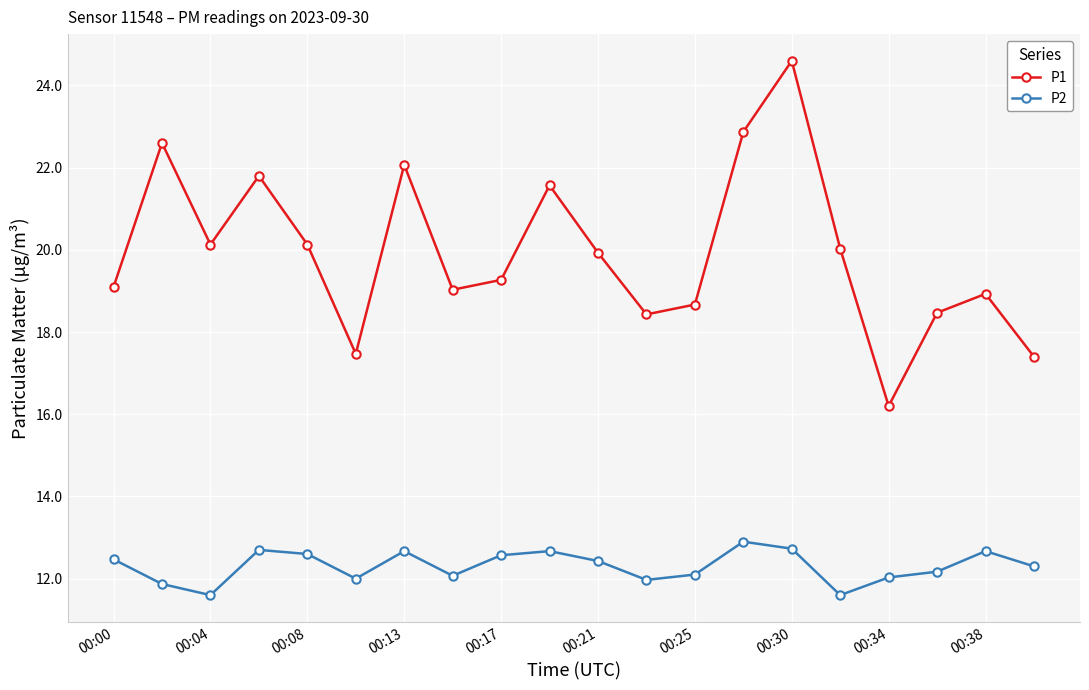

What is the average value of the P2 series?

12.3